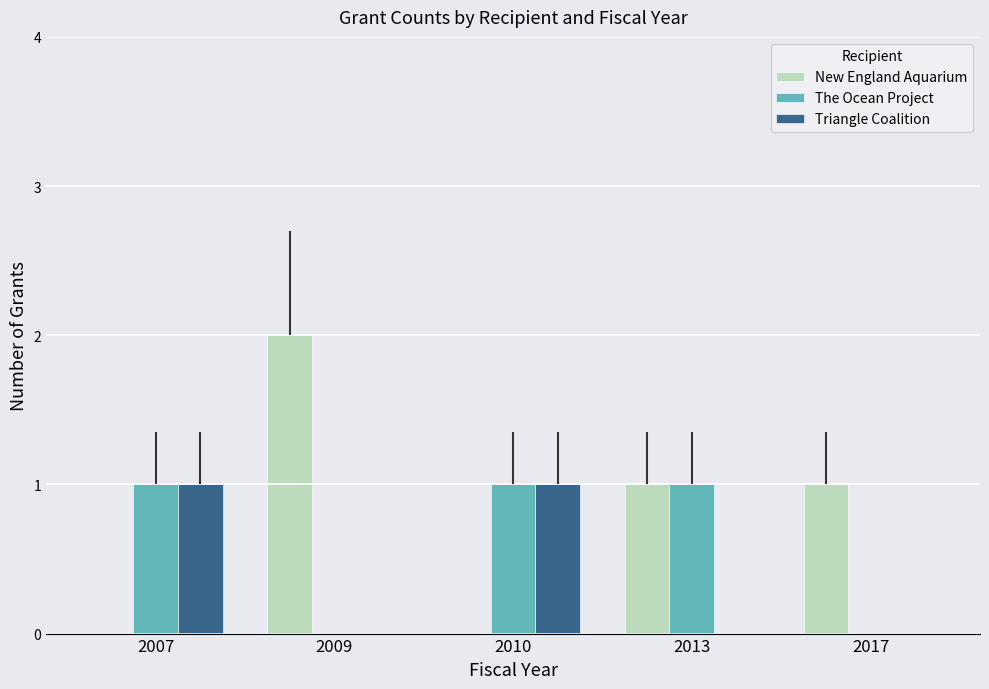

Is it true that New England Aquarium equals 2 at 2017?

False